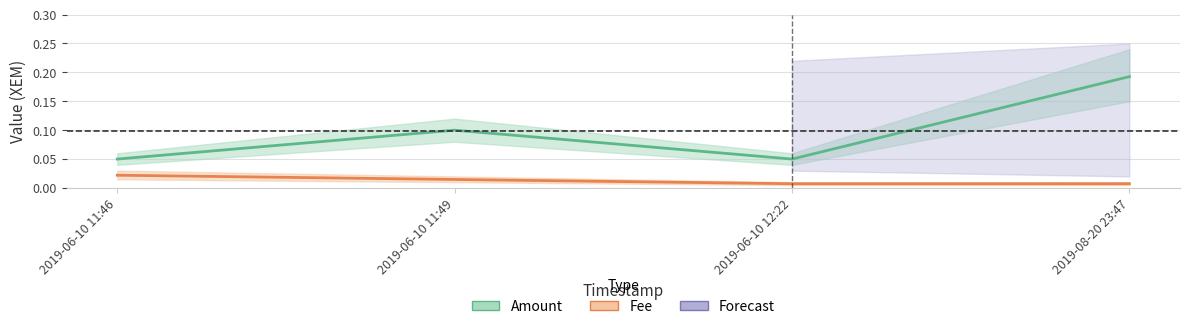

At how many categories does at least one series exceed 0?

4